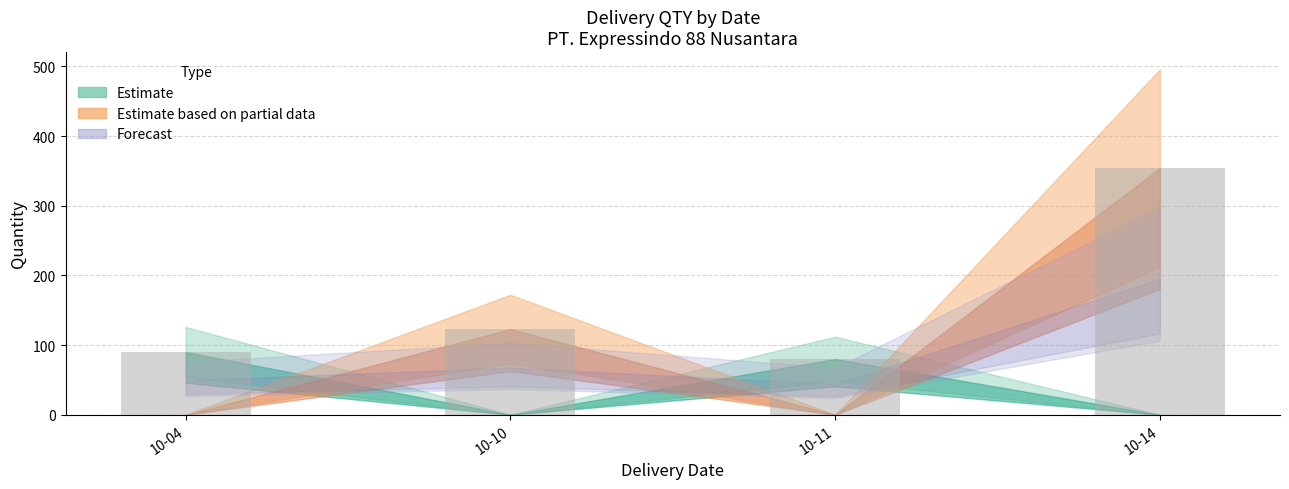

What is the minimum value shown in the chart?

80